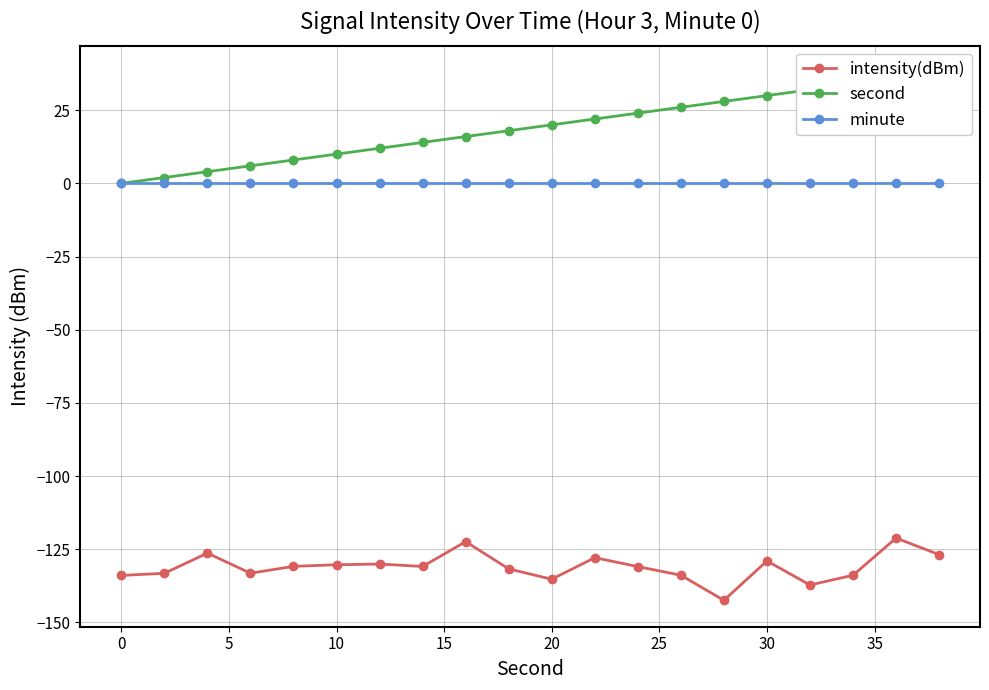

True or false: second and intensity(dBm) intersect in this chart.

False